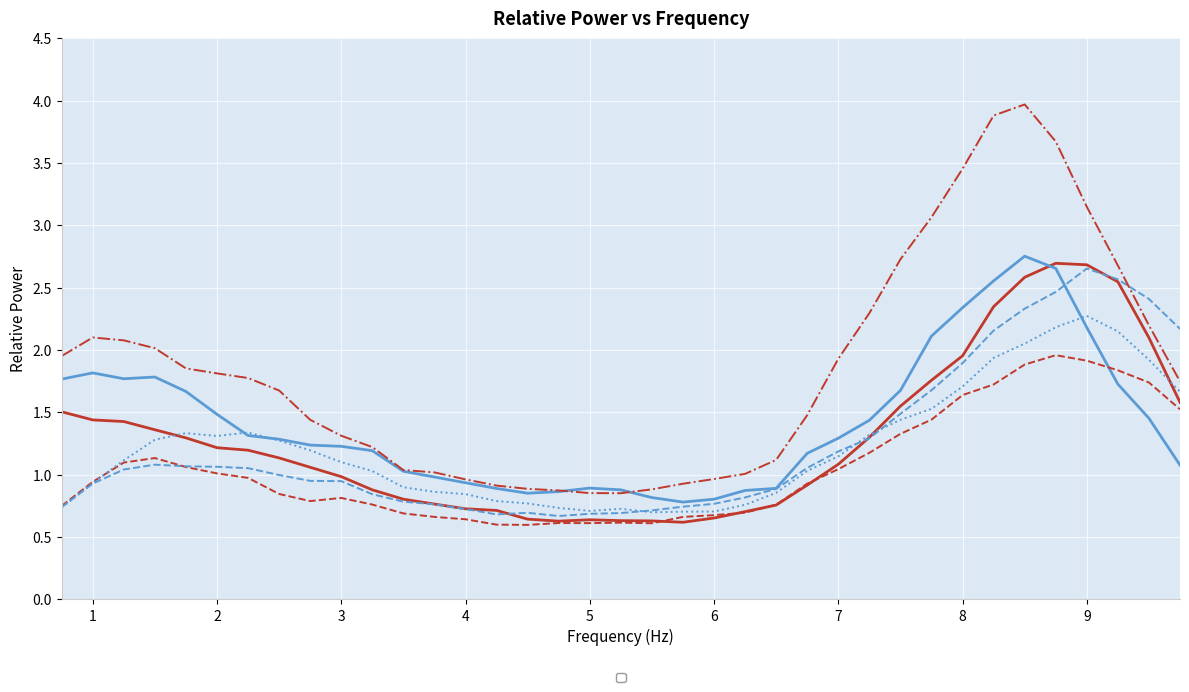

At which category does _2KO_NO_CIRP01 reach its first local peak?

1.0